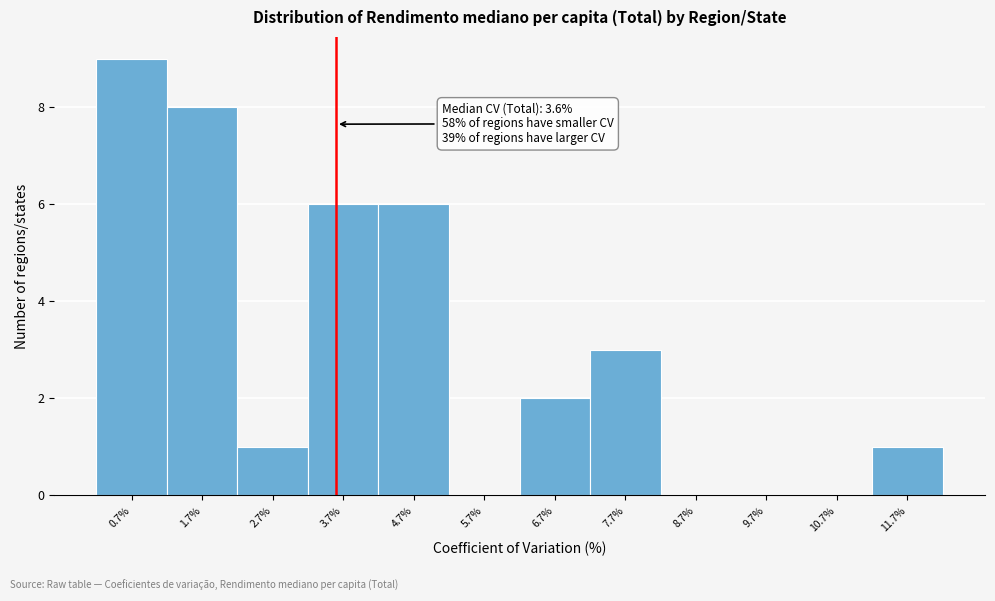

Which range on the x-axis has the tallest bar?

0.2 to 1.2